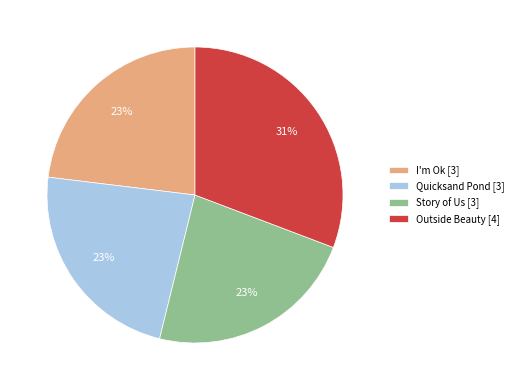

Is it true that Story of Us is 12% of the pie?

False